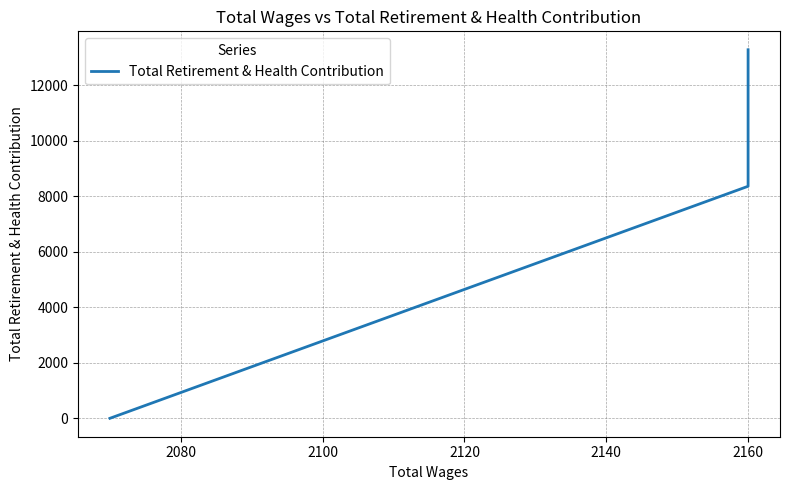

How many values are below 8627?

2